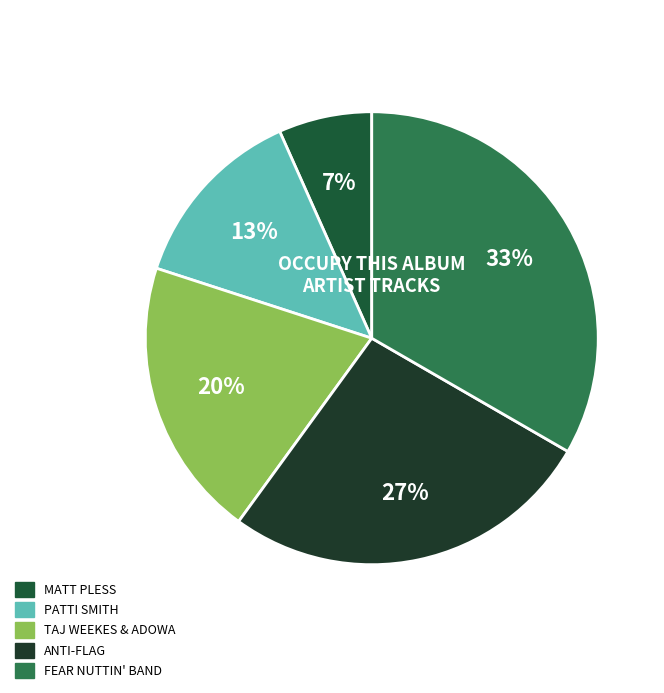

How many segments does this pie chart have?

5